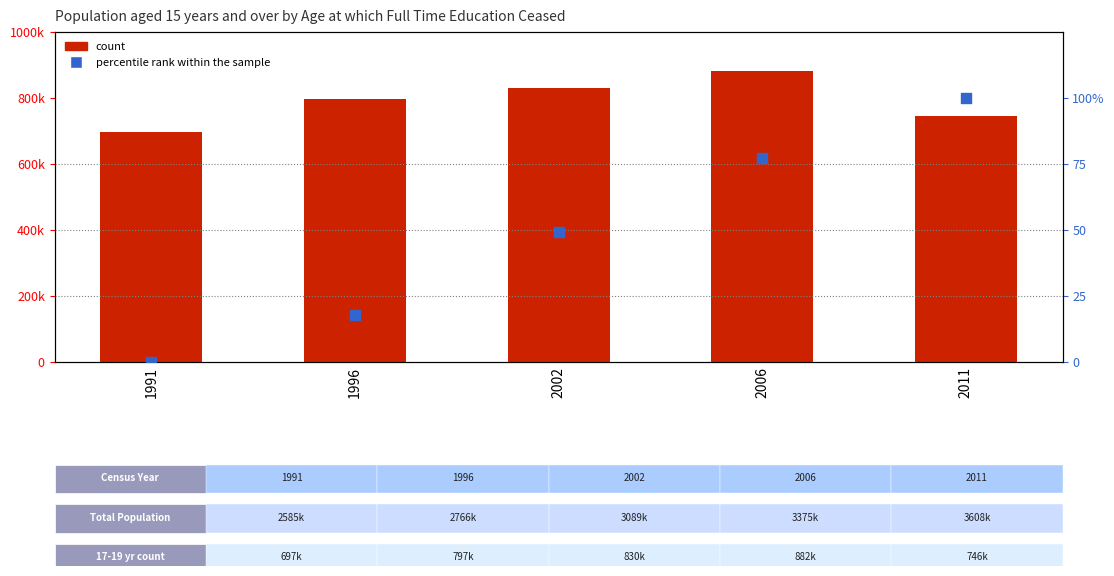

Which series has the largest Y range (max minus min)?

count